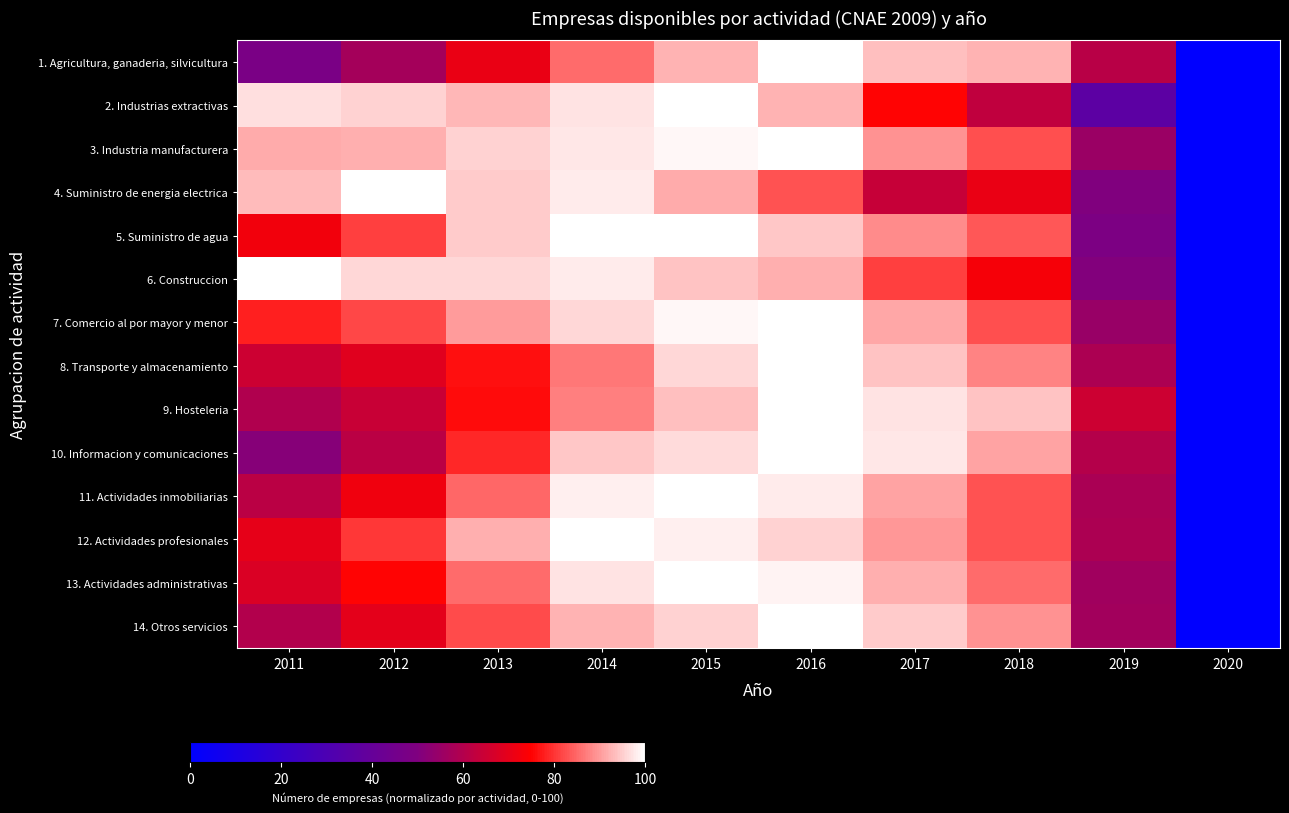

Rank the series by their maximum value, from lowest to highest.

1. Agricultura, ganaderia, silvicultura, 2. Industrias extractivas, 3. Industria manufacturera, 4. Suministro de energia electrica, 5. Suministro de agua, 6. Construccion, 7. Comercio al por mayor y menor, 8. Transporte y almacenamiento, 9. Hosteleria, 10. Informacion y comunicaciones, 11. Actividades inmobiliarias, 12. Actividades profesionales, 13. Actividades administrativas, 14. Otros servicios